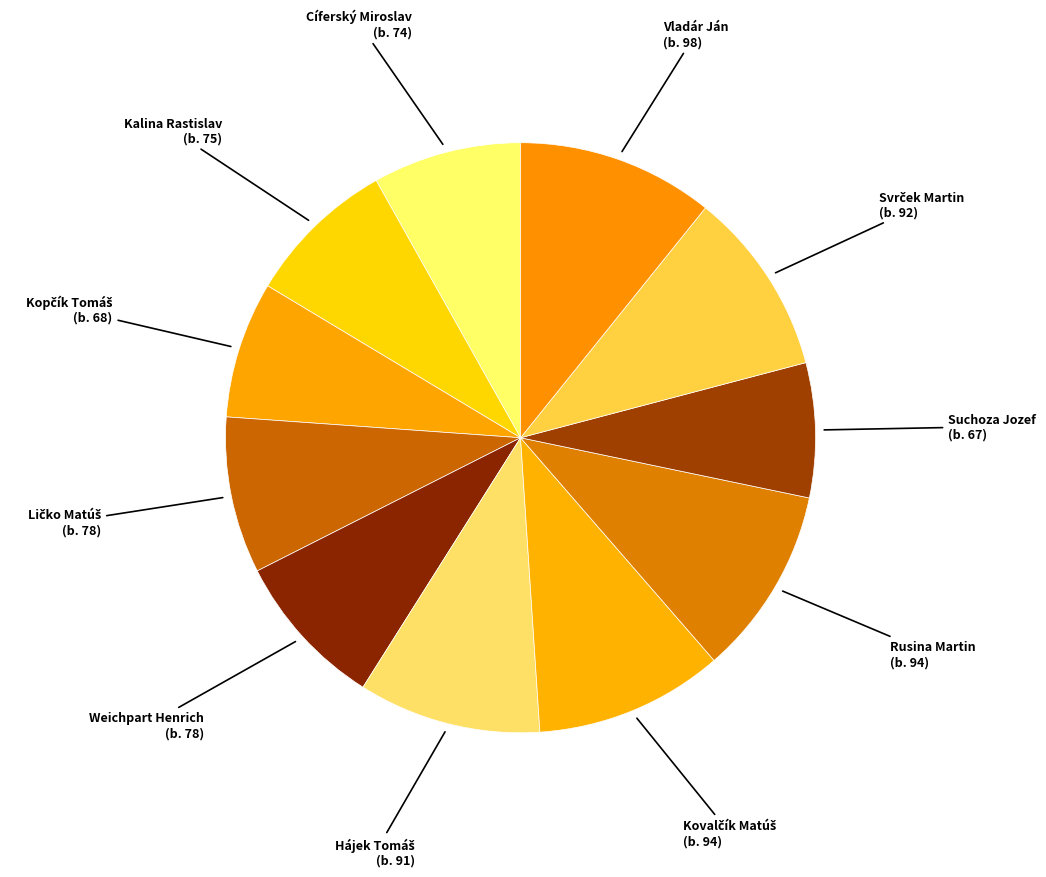

Is it true that Vladár Ján is 26% of the pie?

False